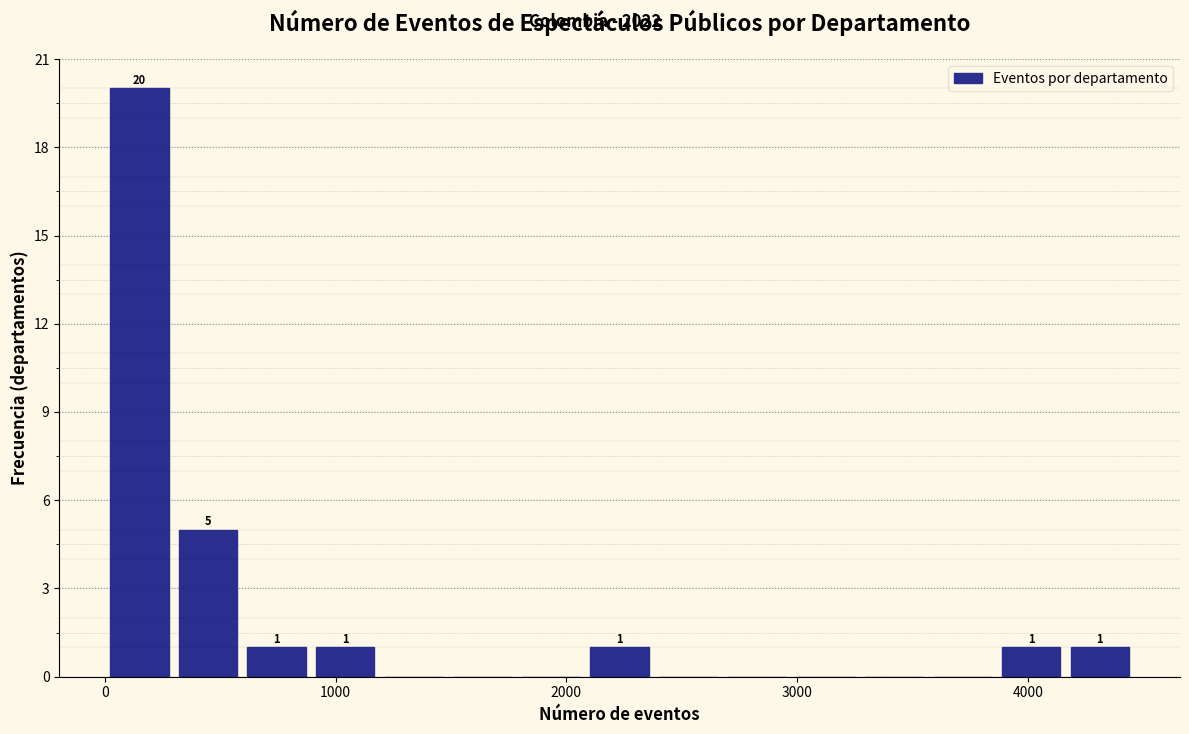

Around what value on the x-axis is the tallest bar? Give the approximate position of its centre, as read against the axis.

100